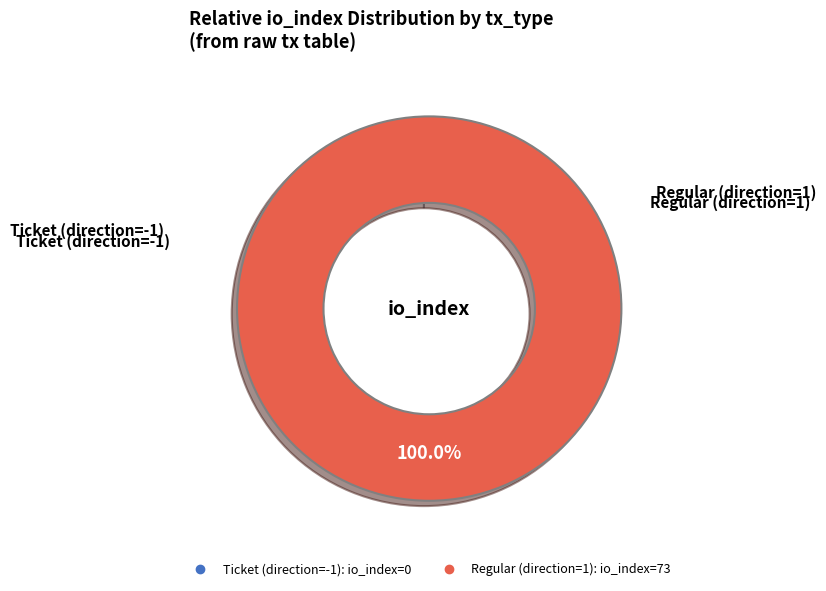

The Ticket (direction=-1) slice represents 15% of the pie. True or false?

False